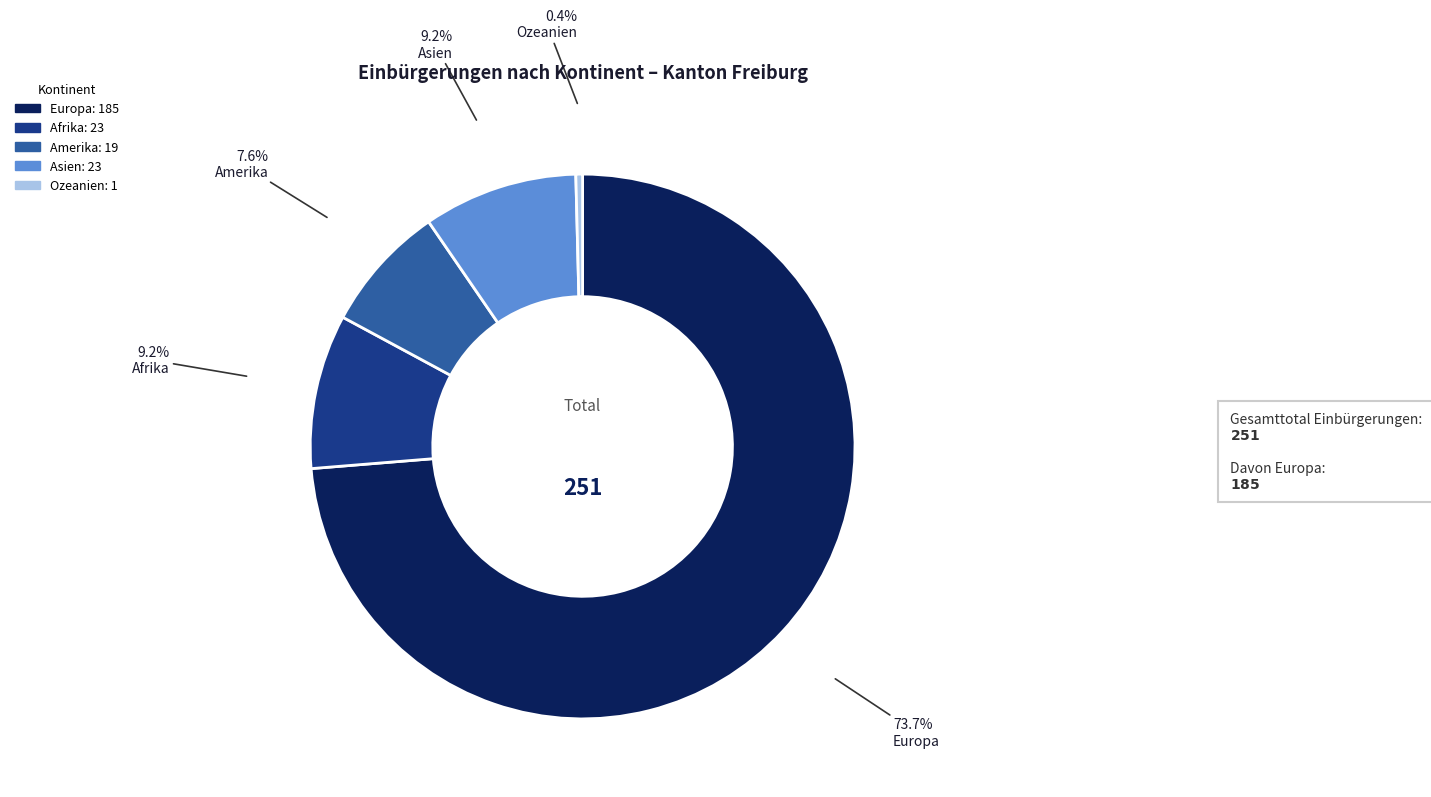

Which category has the biggest portion of the pie?

Europa